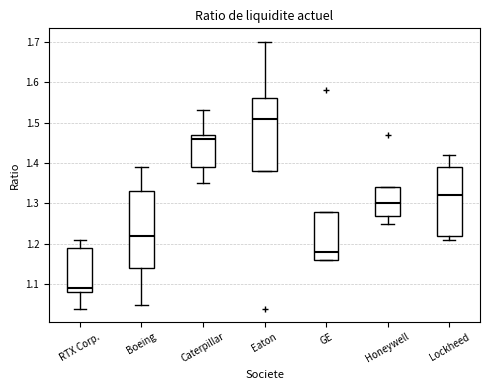

Which box is the tallest, from its lower edge to its upper edge?

Boeing